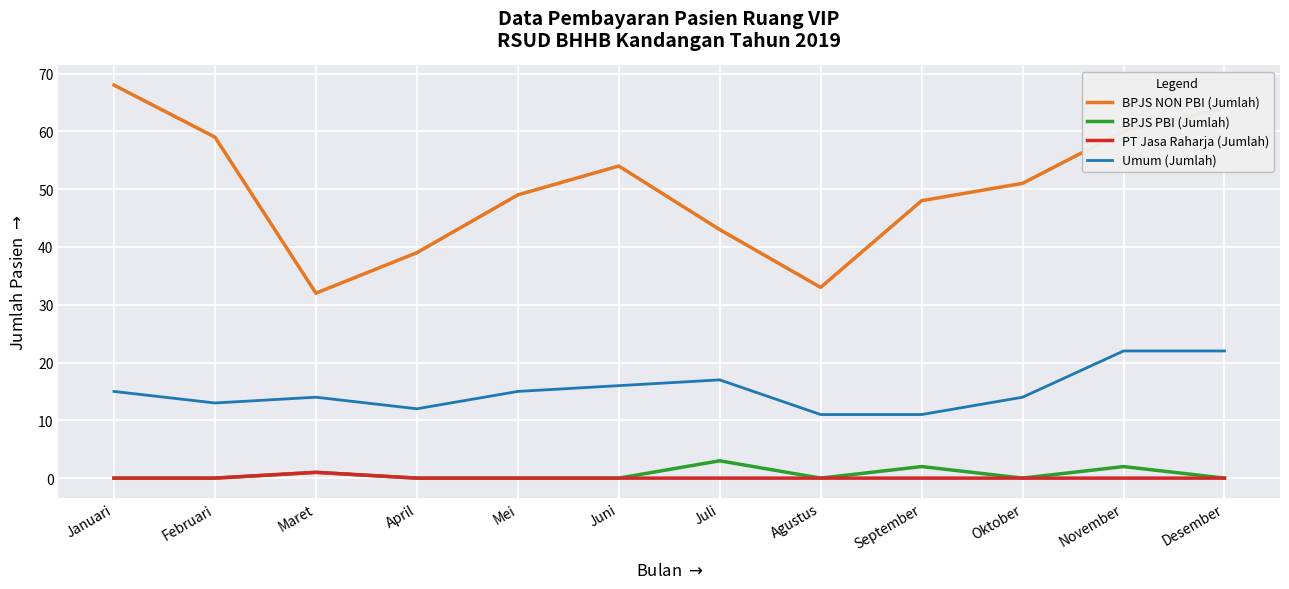

Does the chart display data point markers on the line(s)?

No